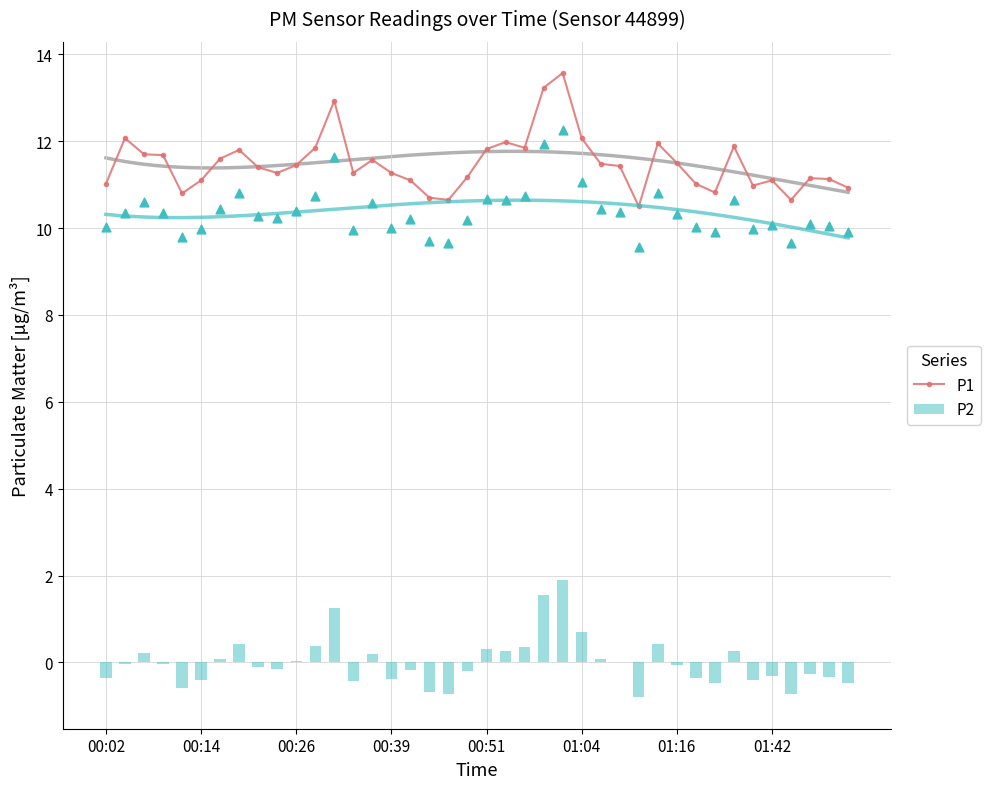

Which series reaches the minimum Y coordinate?

P2